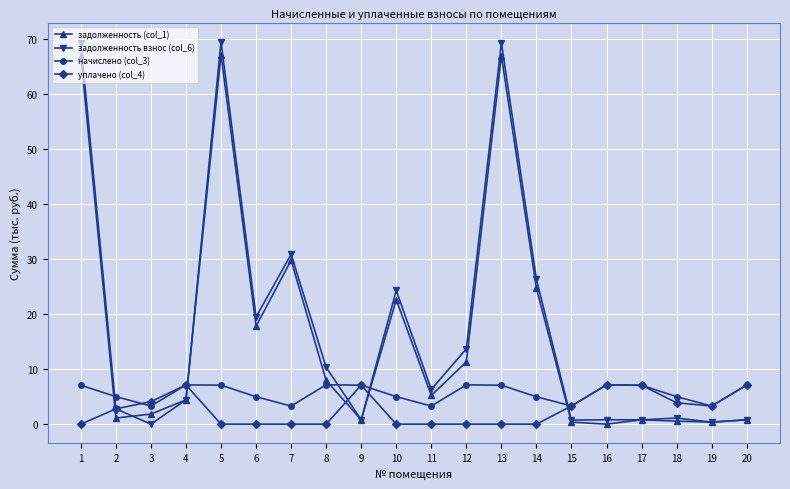

Does the chart have visible grid lines?

Yes